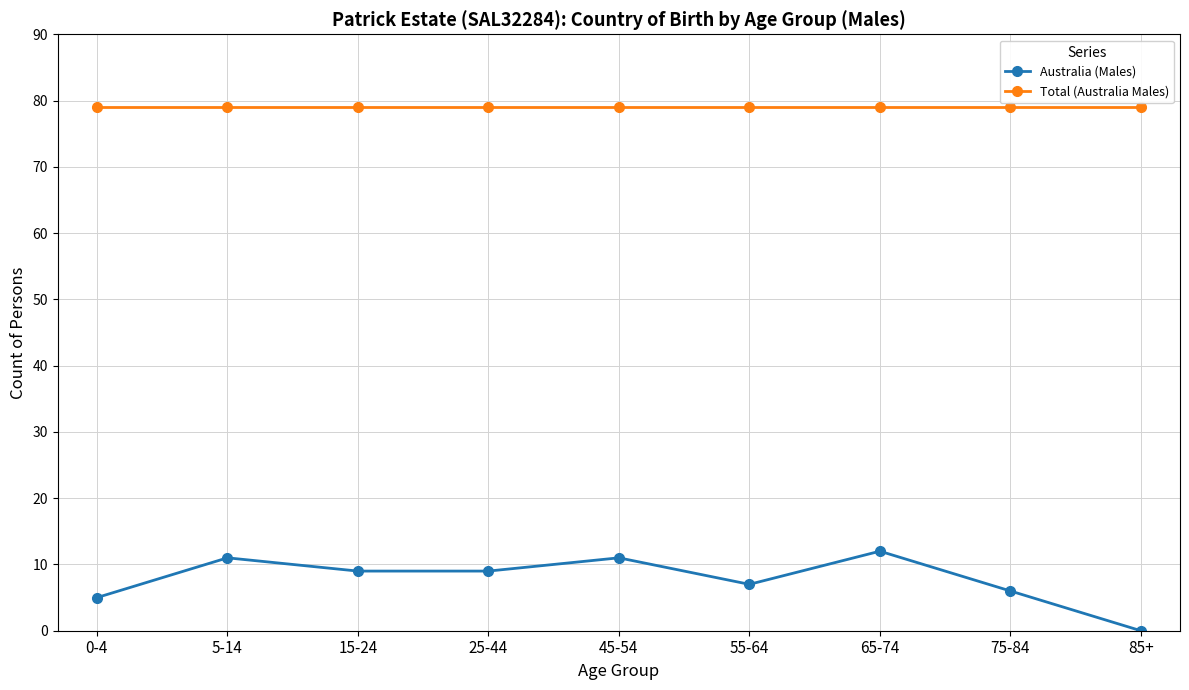

Reading left to right, what are all the values shown in this chart?

Australia (Males): 5	11	9	9	11	7	12	6	0
Total (Australia Males): 79	79	79	79	79	79	79	79	79